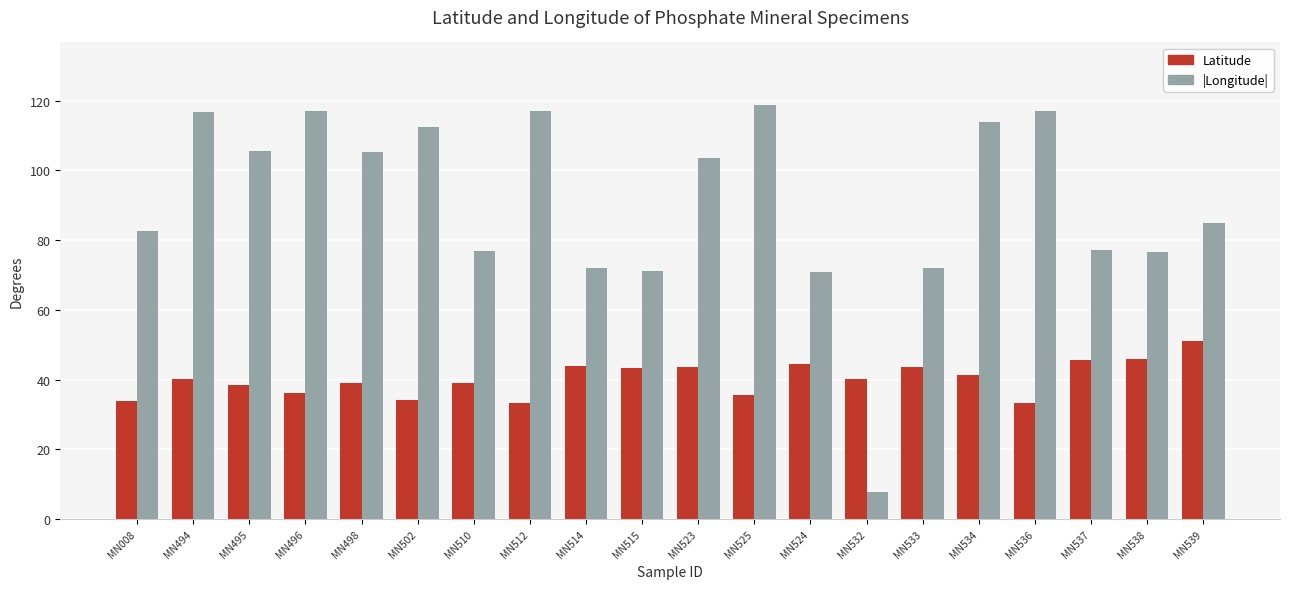

How many bars are there in total?

40